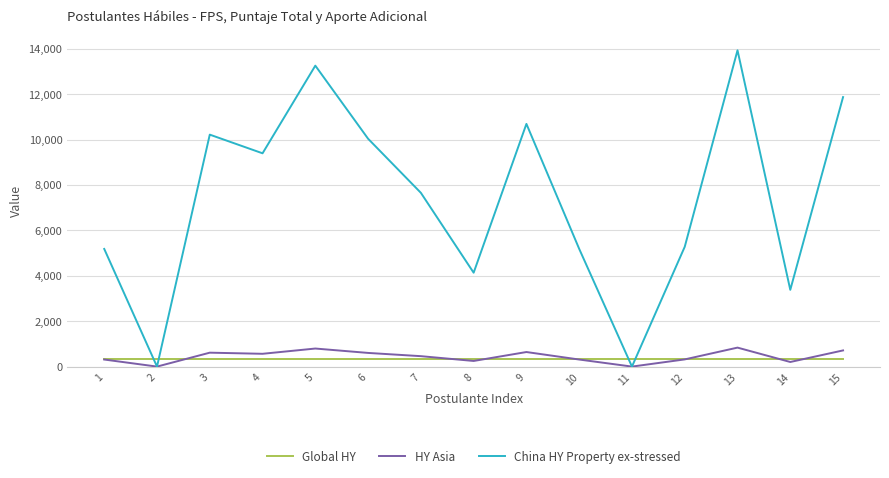

How many lines are shown in the chart?

3